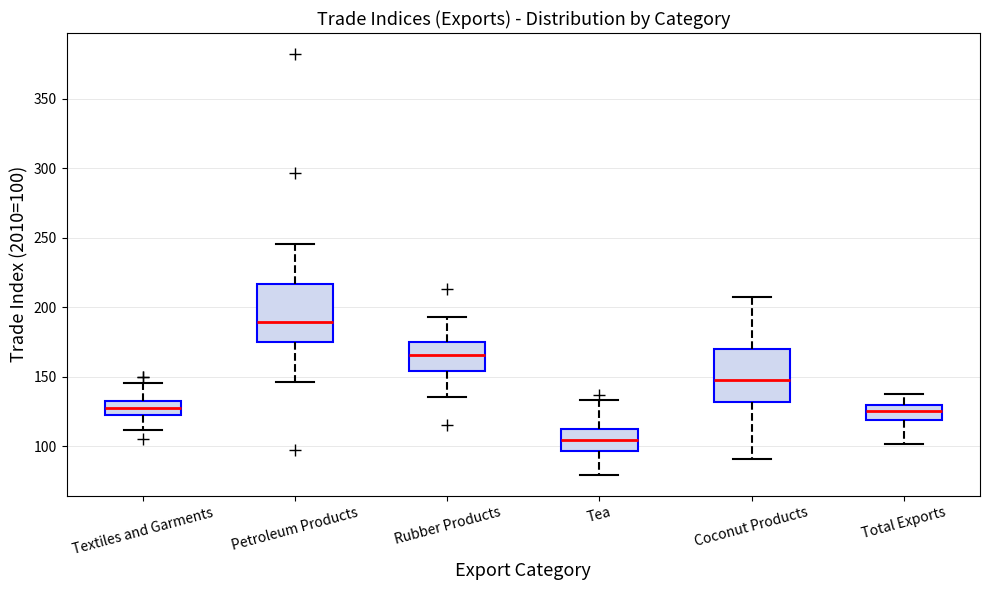

Reading left to right, transcribe this box plot: for each box, give where its median line is, the range the box spans, and where its two whiskers end, as read against the y-axis. The values are not printed on the chart, so give them approximately, as read against the axis.

Textiles and Garments: median 125, box 120 to 130, whiskers 110 to 145
Petroleum Products: median 190, box 175 to 215, whiskers 145 to 245
Rubber Products: median 165, box 155 to 175, whiskers 135 to 195
Tea: median 105, box 95 to 115, whiskers 80 to 135
Coconut Products: median 150, box 130 to 170, whiskers 90 to 210
Total Exports: median 125, box 120 to 130, whiskers 100 to 140